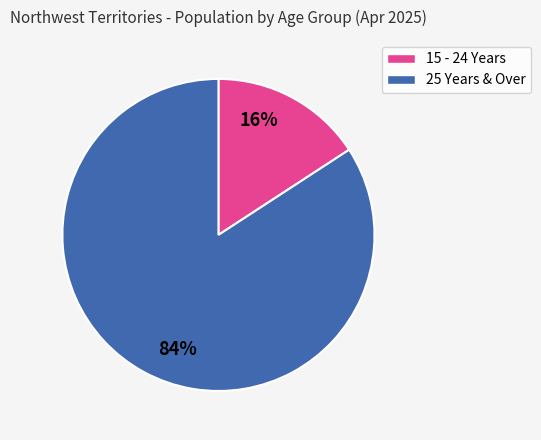

Is it true that 15 - 24 Years is 28% of the pie?

False